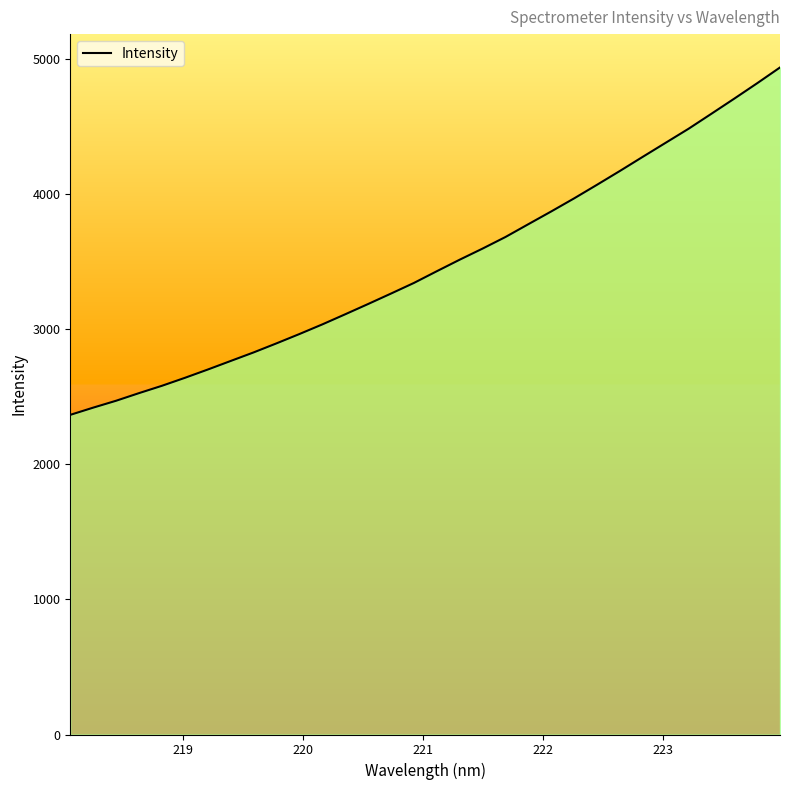

True or false: the data has more than 0 interior local peaks.

False